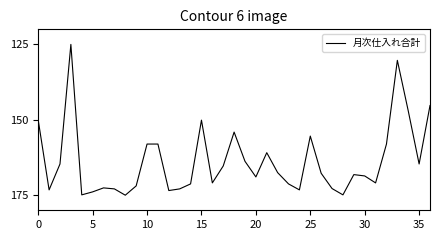

What is the smallest value displayed?

125.0